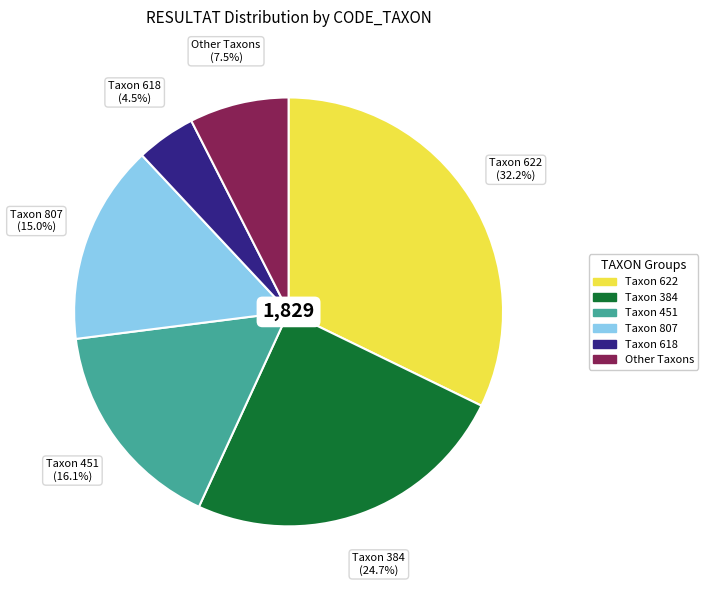

Is there any slice that represents more than half of the pie?

No